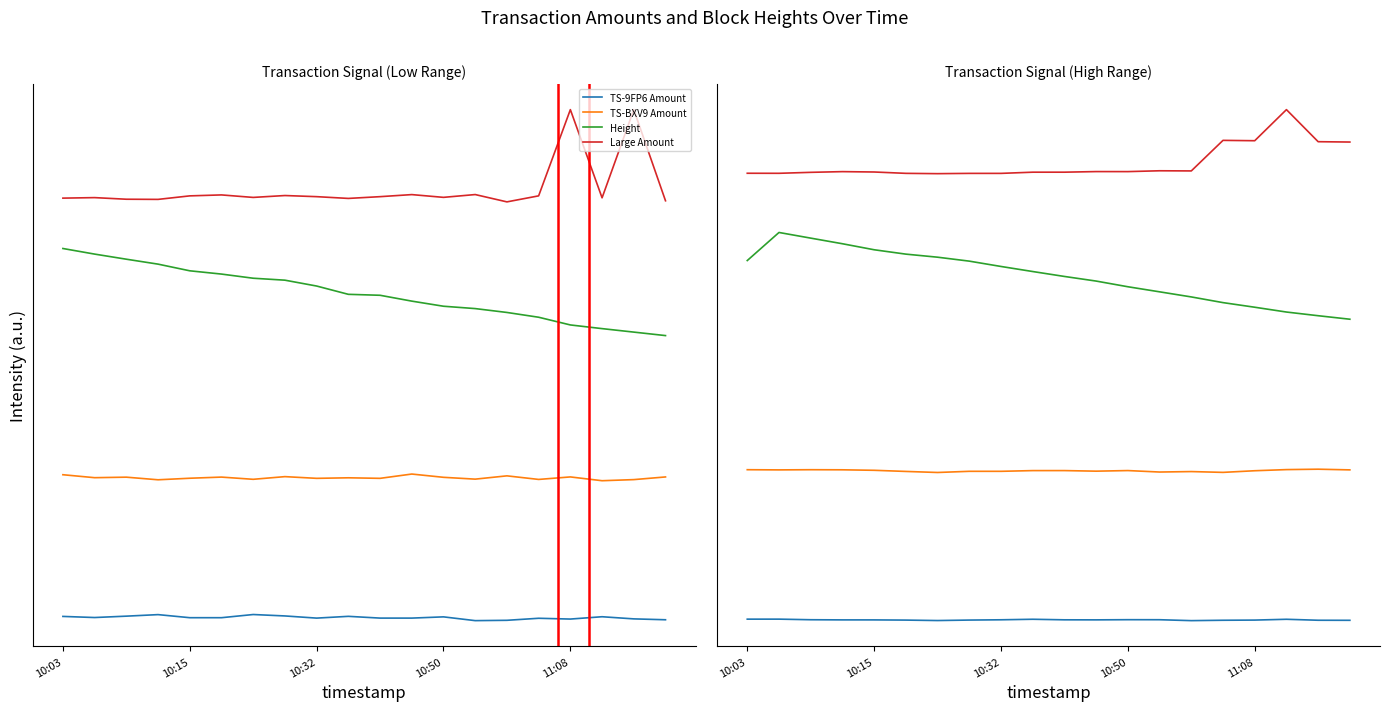

What is the total value across all series at 10:03?

10.3